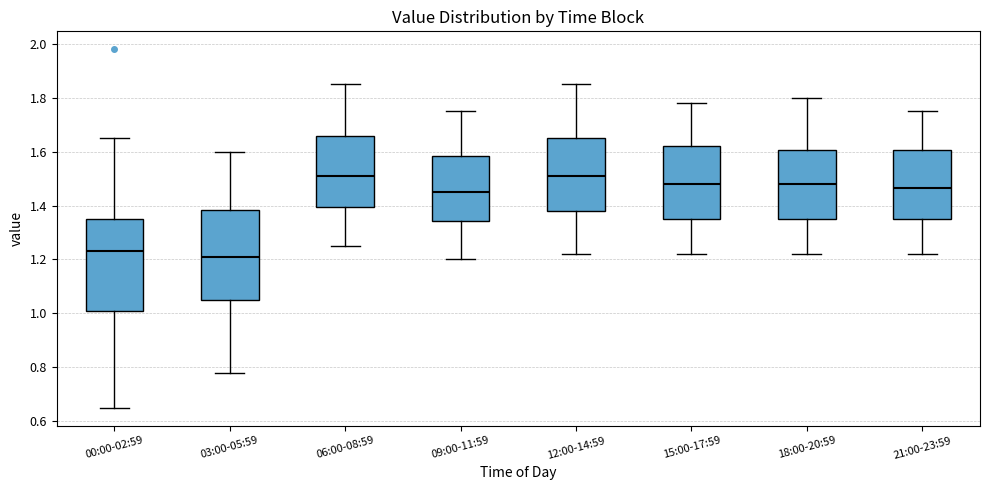

Reading left to right, transcribe this box plot: for each box, give where its median line is, the range the box spans, and where its two whiskers end, as read against the y-axis. The values are not printed on the chart, so give them approximately, as read against the axis.

00:00-02:59: median 1.24, box 1.02 to 1.36, whiskers 0.66 to 1.66
03:00-05:59: median 1.22, box 1.06 to 1.38, whiskers 0.78 to 1.60
06:00-08:59: median 1.52, box 1.40 to 1.66, whiskers 1.26 to 1.86
09:00-11:59: median 1.46, box 1.34 to 1.58, whiskers 1.20 to 1.76
12:00-14:59: median 1.52, box 1.38 to 1.66, whiskers 1.22 to 1.86
15:00-17:59: median 1.48, box 1.36 to 1.62, whiskers 1.22 to 1.78
18:00-20:59: median 1.48, box 1.36 to 1.60, whiskers 1.22 to 1.80
21:00-23:59: median 1.46, box 1.36 to 1.60, whiskers 1.22 to 1.76